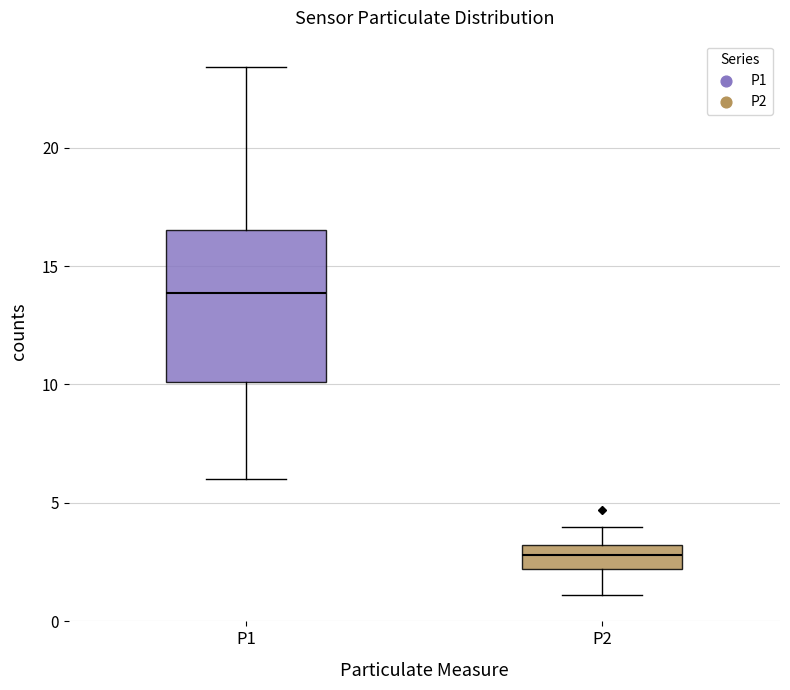

Where is the lower edge of the box for P2 on the y-axis? The values are not printed on the chart, so give them approximately, as read against the axis.

2.0